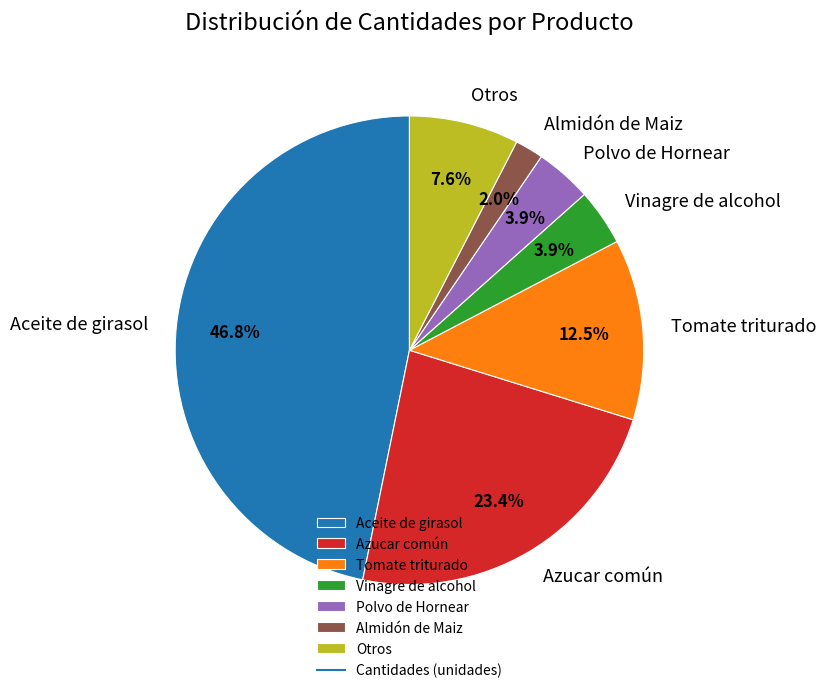

Count the number of slices in the pie.

7